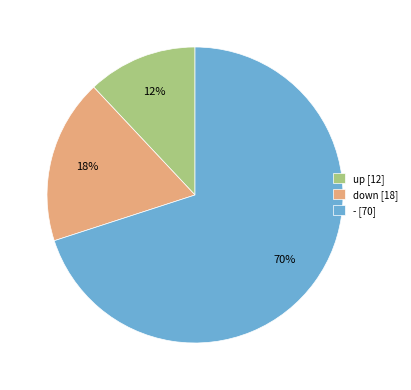

Rank the categories by value from lowest to highest.

up, down, -